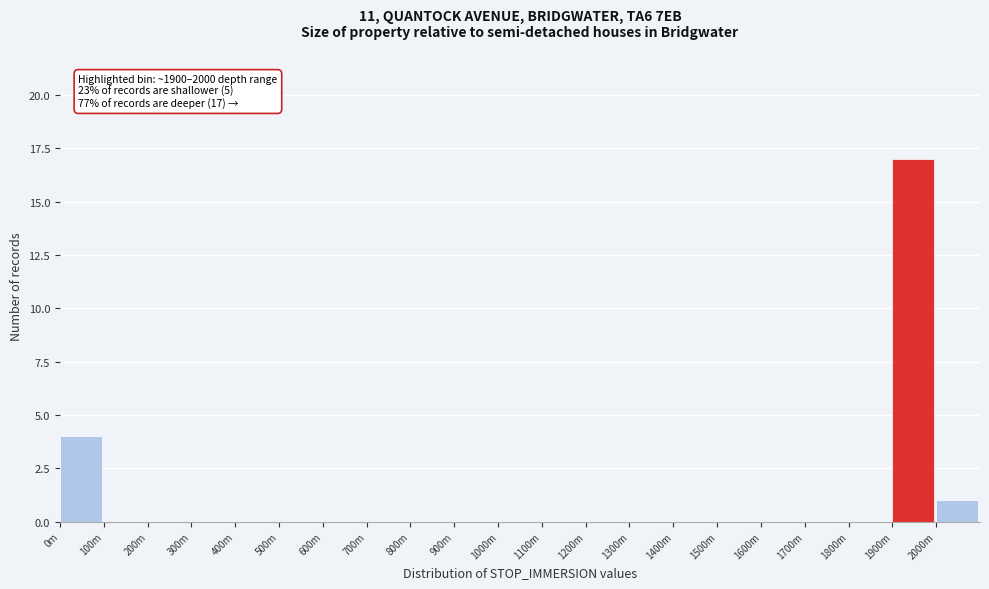

Reading left to right, list all the values displayed in this chart.

0m=4	100m=0	200m=0	300m=0	400m=0	500m=0	600m=0	700m=0	800m=0	900m=0	1000m=0	1100m=0	1200m=0	1300m=0	1400m=0	1500m=0	1600m=0	1700m=0	1800m=0	1900m=17	2000m=1